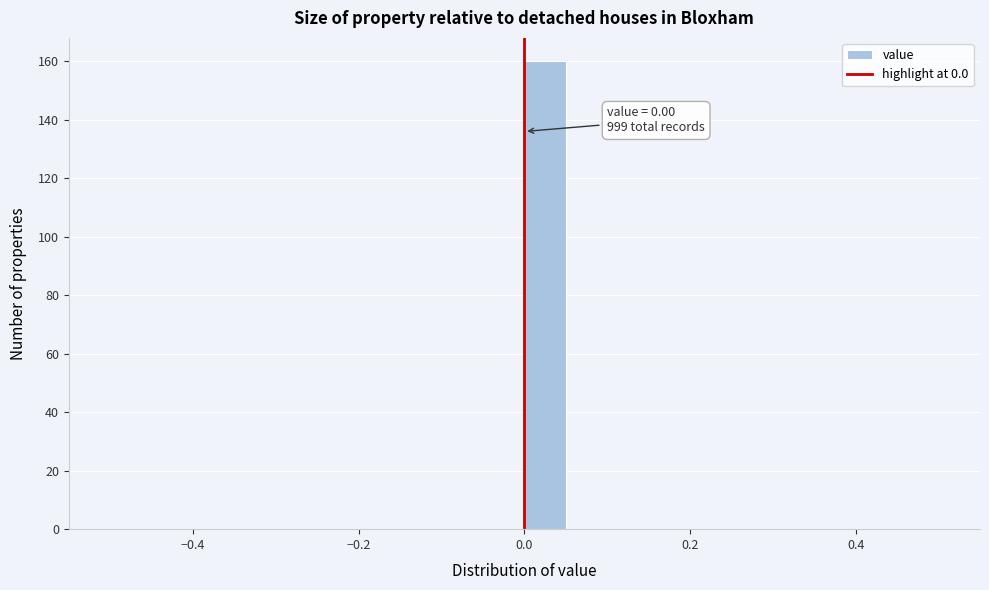

Around what value on the x-axis is the tallest bar? Give the approximate position of its centre, as read against the axis.

0.02